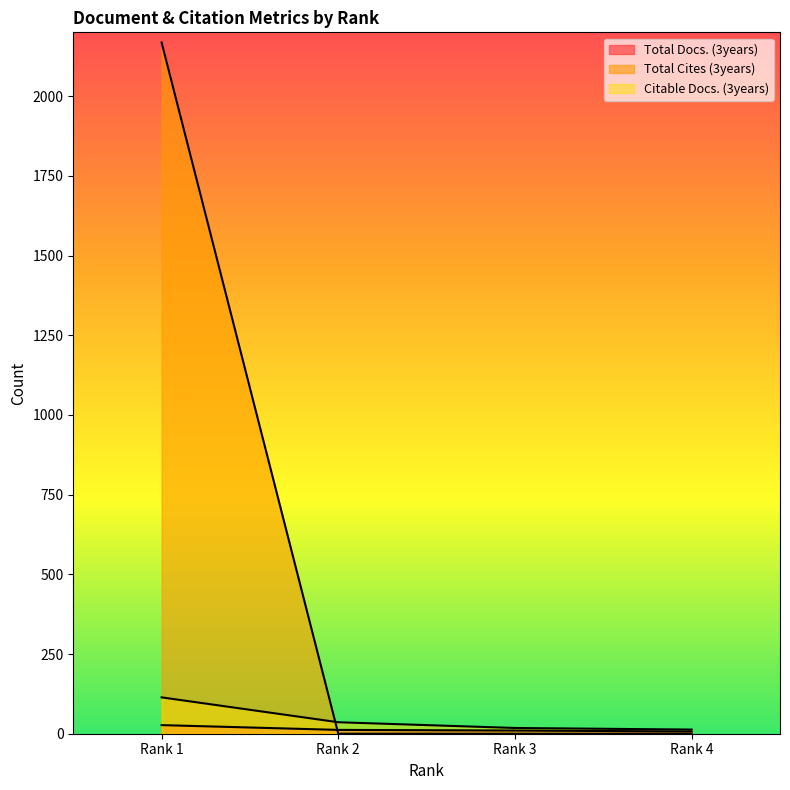

Which series changed the most between Rank 2 and Rank 4?

Citable Docs. (3years)